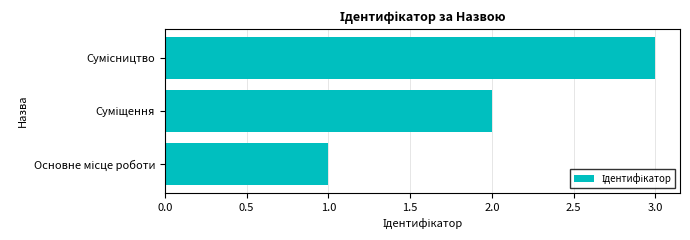

What is the maximum value shown in the chart?

3